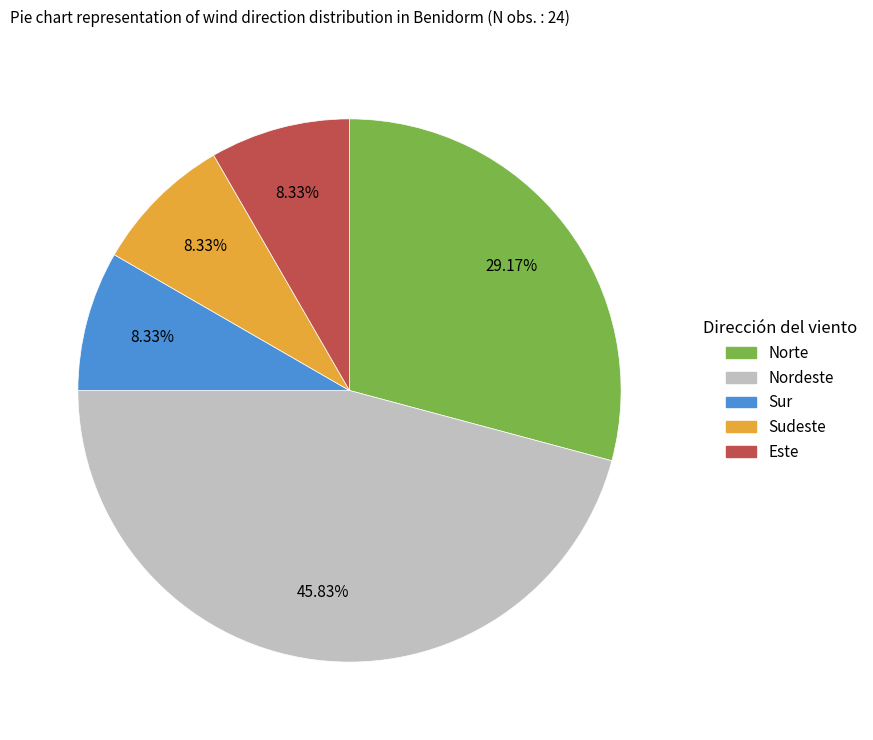

Is there a majority slice in this chart?

No